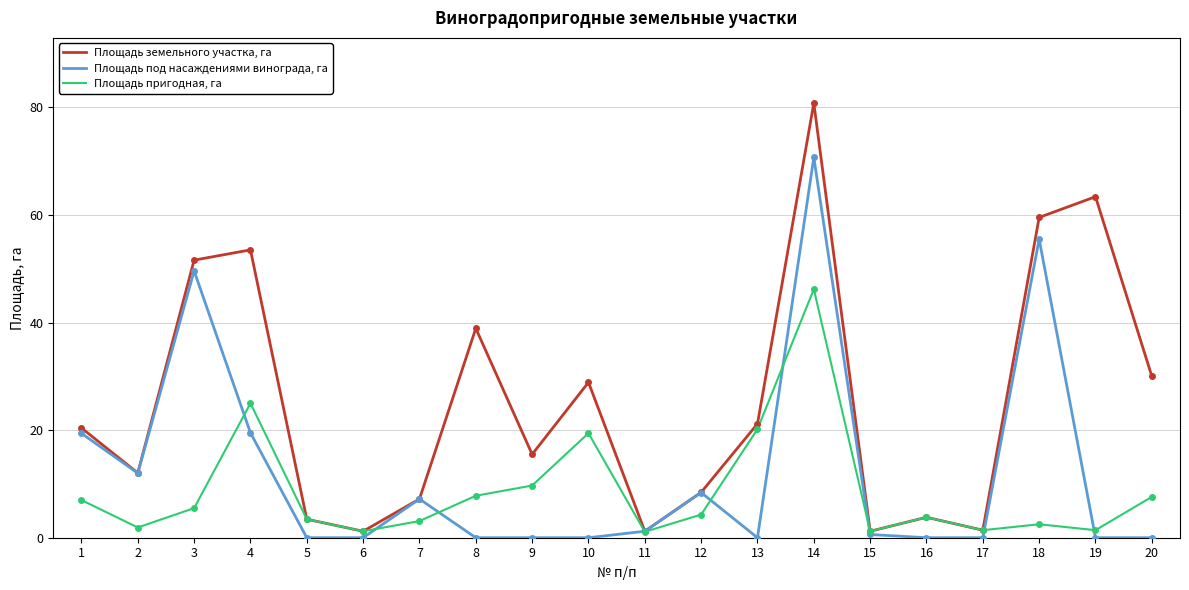

What is the highest value of the Площадь пригодная, га series?

46.2